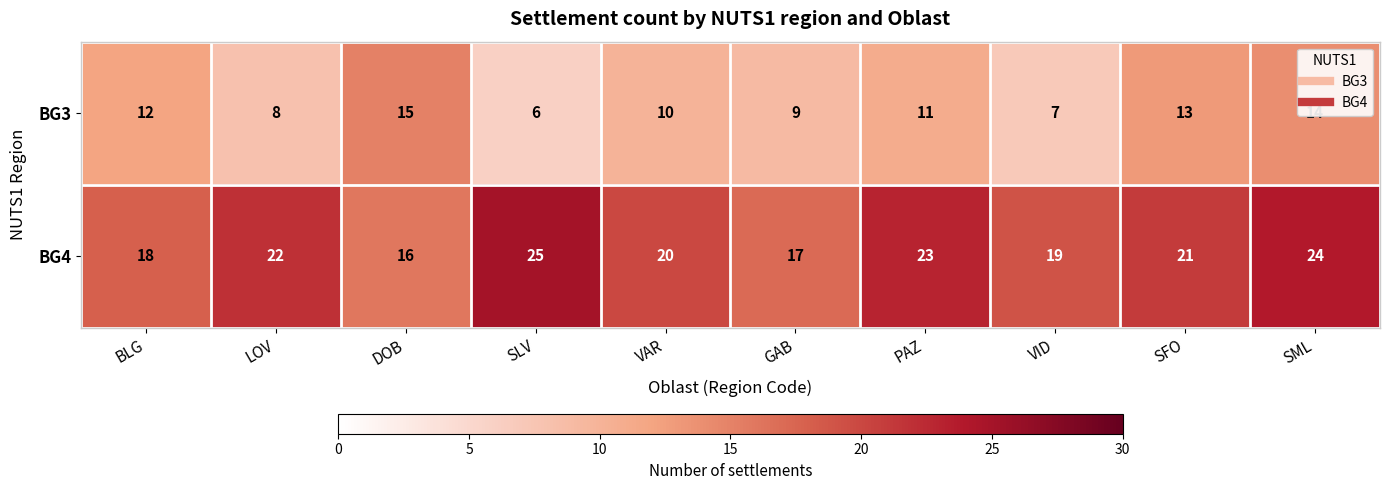

At which category is the sum across all series the highest?

SML